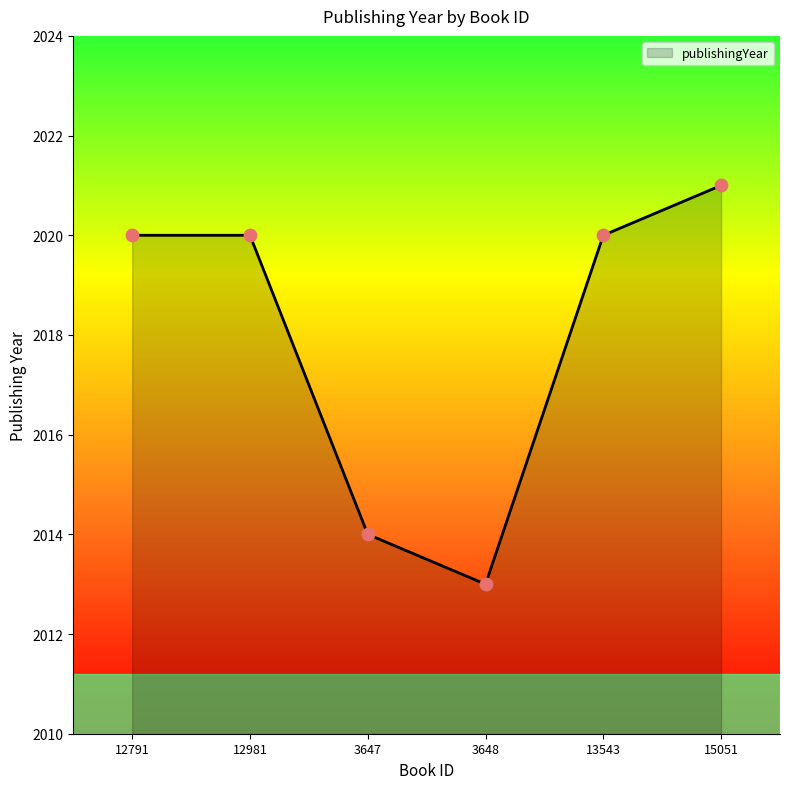

What is the change in value from 12981 to 3647?

-6